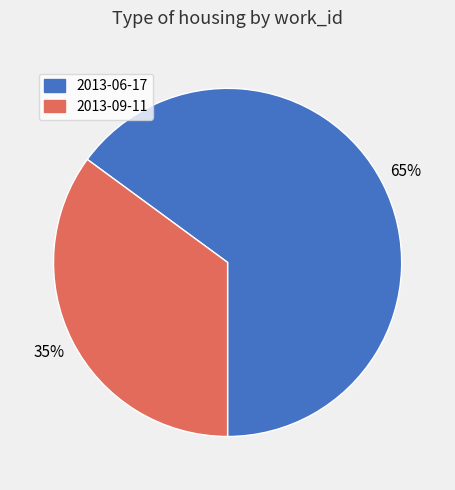

To the nearest percent, what is the average slice percentage?

50%